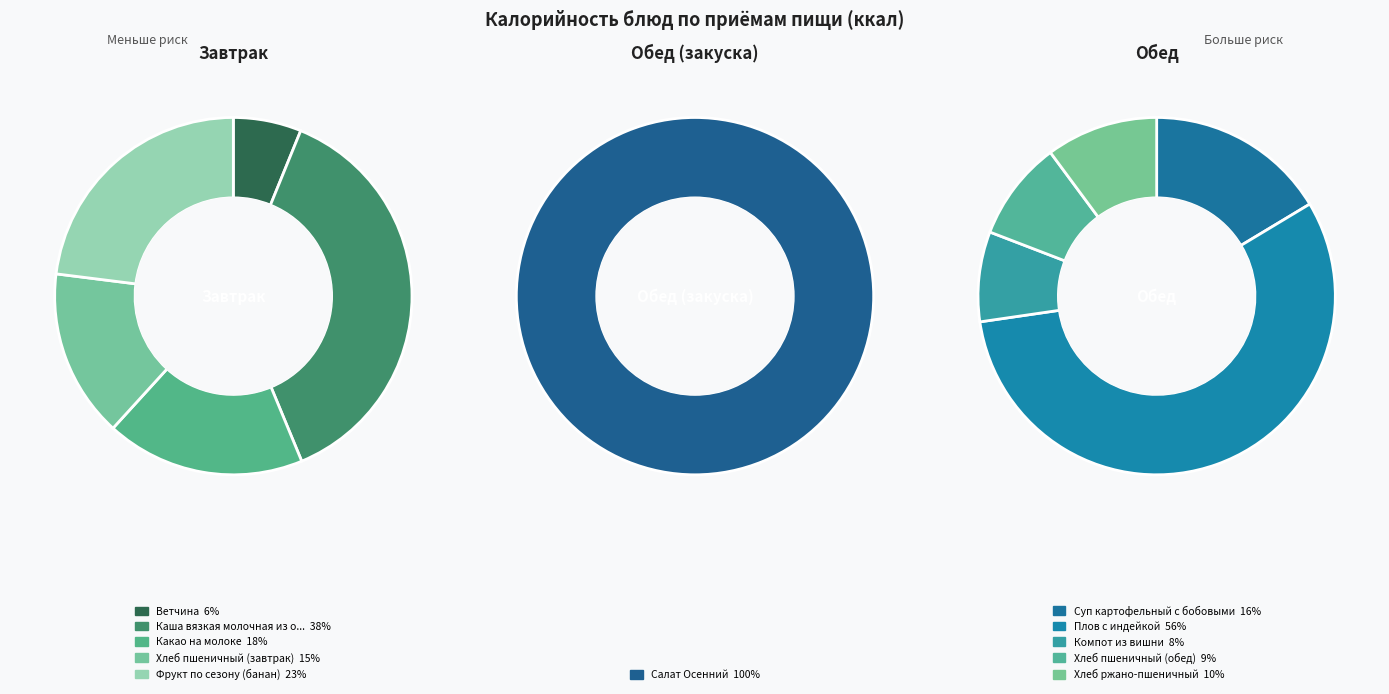

The Какао на молоке slice represents 18% of the pie. True or false?

False